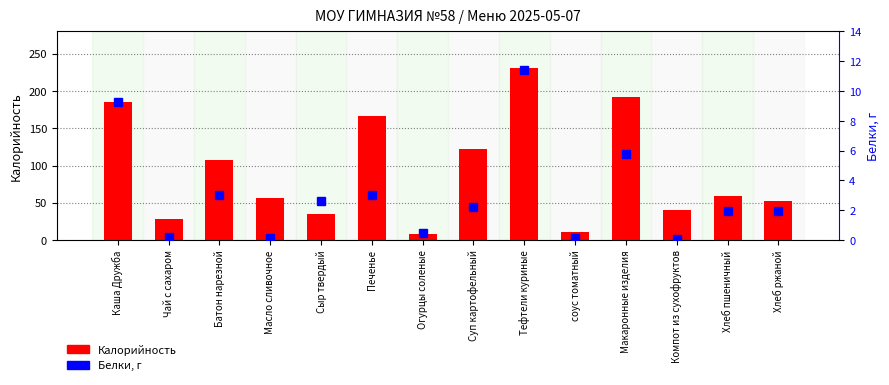

Rank the series at Макаронные изделия from highest to lowest value.

Калорийность, Белки